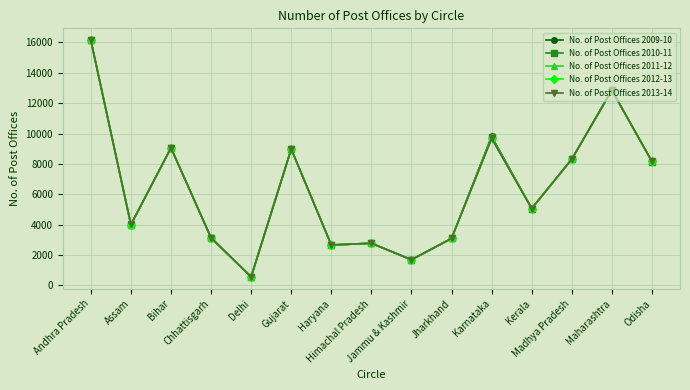

What is the greatest value displayed?

16150